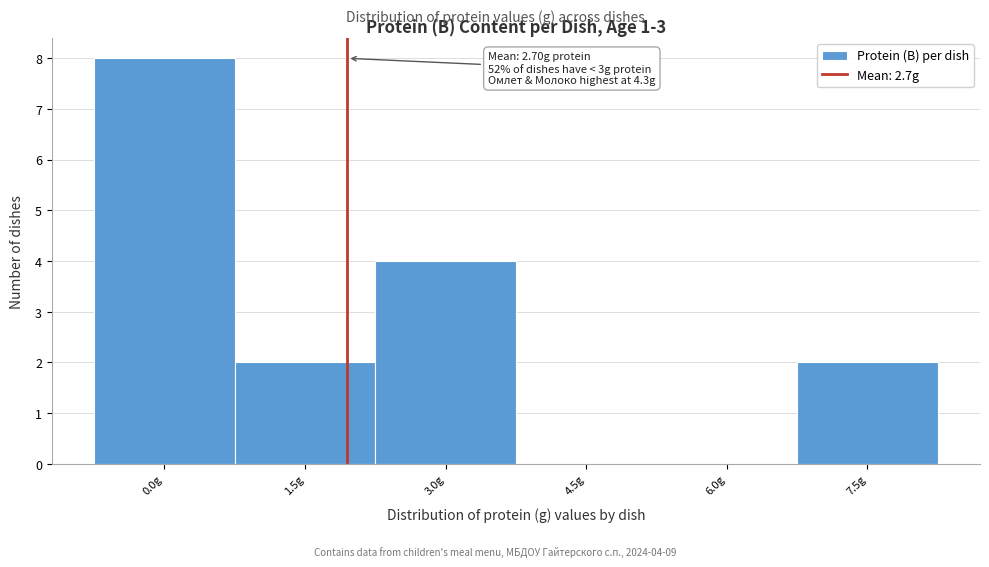

Reading left to right, transcribe all the data shown in this chart.

0.0g=8	1.5g=2	3.0g=4	4.5g=0	6.0g=0	7.5g=2